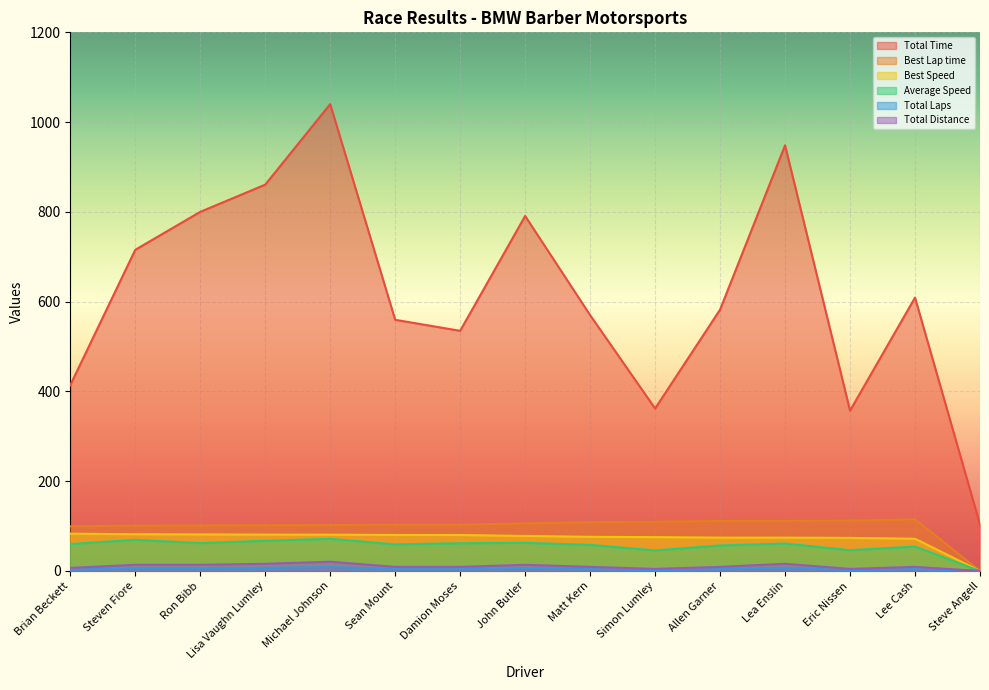

What is the label of the 6th point from the right?

Simon Lumley